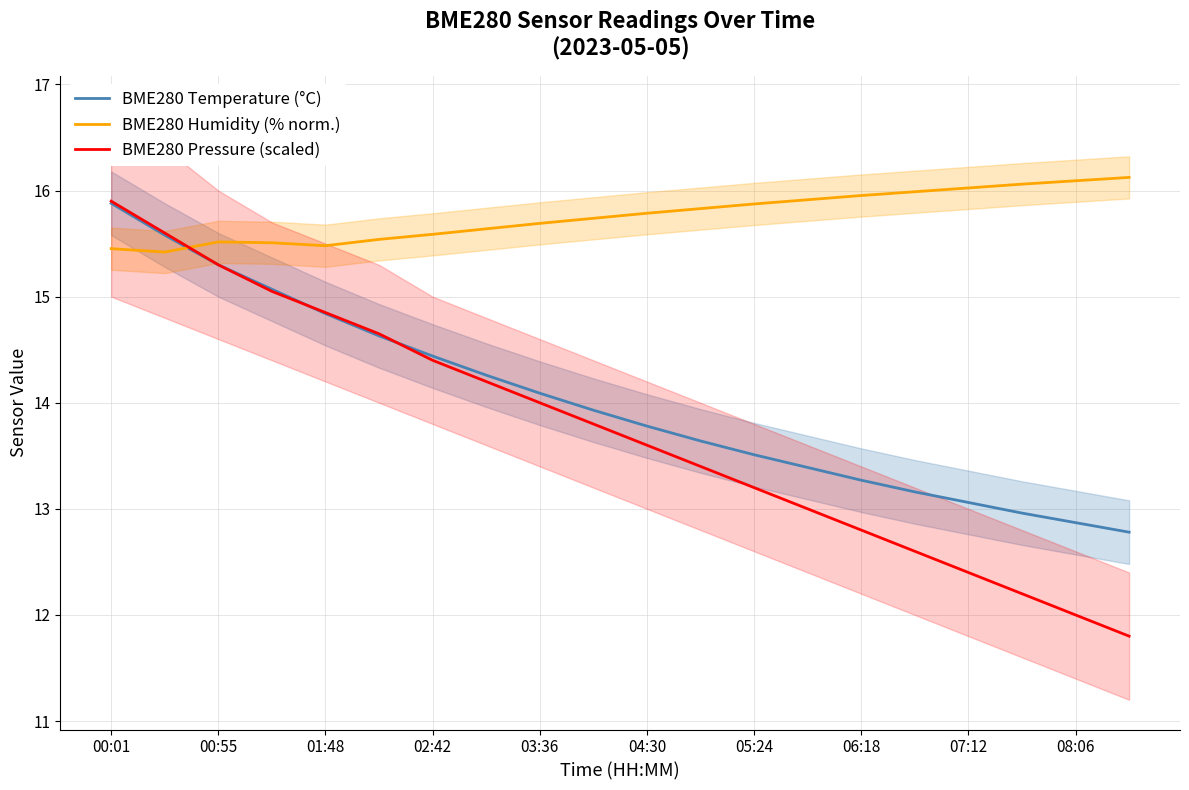

What is the difference between the maximum and second lowest values in the BME280 Temperature (°C) series?

3.0